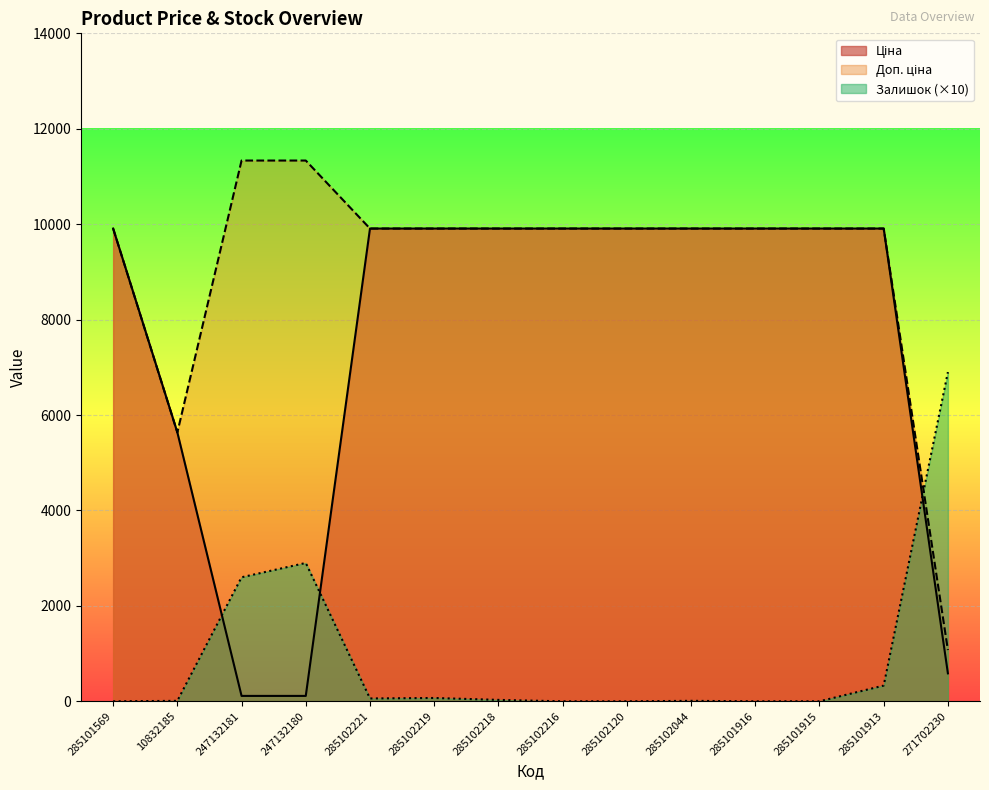

Count the number of data series in this chart.

3